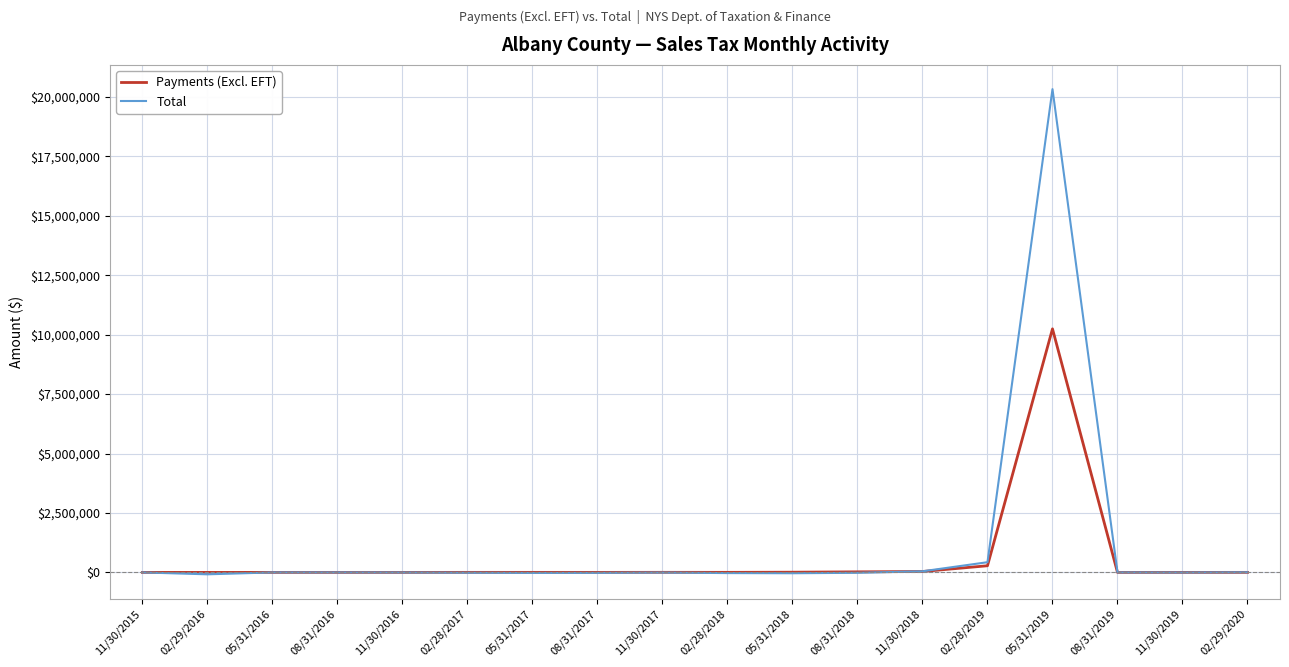

Which series has the largest total across all categories?

Total